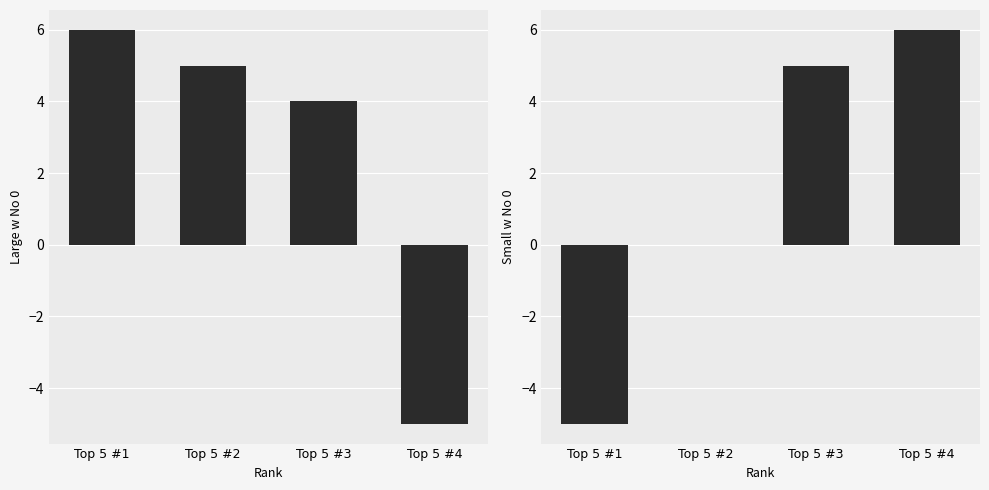

What is the sum of all Small w No 0 values?

6